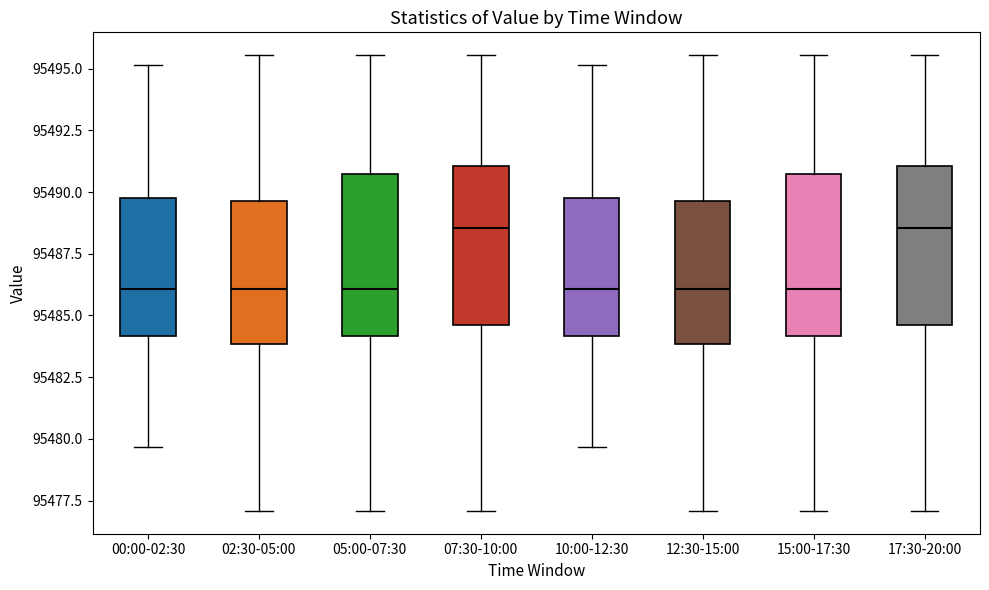

Reading left to right, read every box against the y-axis: the position of its median line, the range the box covers, and the ends of its whiskers. The values are not printed on the chart, so give them approximately, as read against the axis.

00:00-02:30: median 95486.0, box 95484.0 to 95490.0, whiskers 95479.5 to 95495.0
02:30-05:00: median 95486.0, box 95484.0 to 95489.5, whiskers 95477.0 to 95495.5
05:00-07:30: median 95486.0, box 95484.0 to 95490.5, whiskers 95477.0 to 95495.5
07:30-10:00: median 95488.5, box 95484.5 to 95491.0, whiskers 95477.0 to 95495.5
10:00-12:30: median 95486.0, box 95484.0 to 95490.0, whiskers 95479.5 to 95495.0
12:30-15:00: median 95486.0, box 95484.0 to 95489.5, whiskers 95477.0 to 95495.5
15:00-17:30: median 95486.0, box 95484.0 to 95490.5, whiskers 95477.0 to 95495.5
17:30-20:00: median 95488.5, box 95484.5 to 95491.0, whiskers 95477.0 to 95495.5